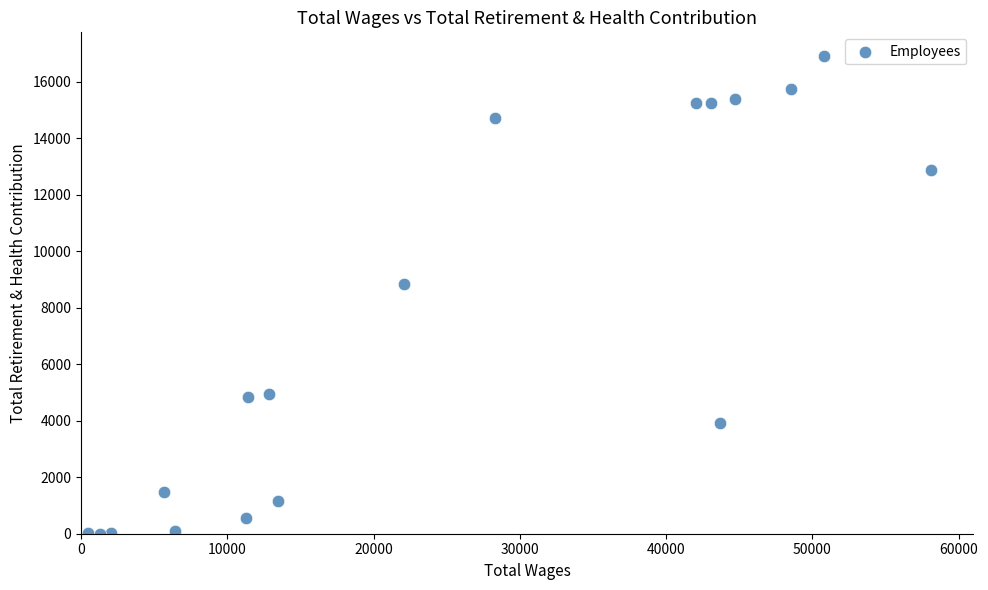

What is the range of X values (max minus min)?

57633